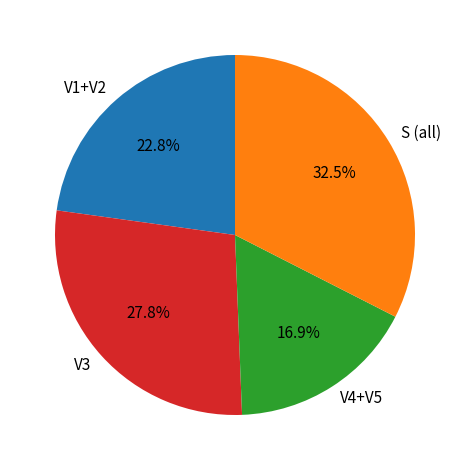

Which has a higher value, V3 or V4+V5?

V3